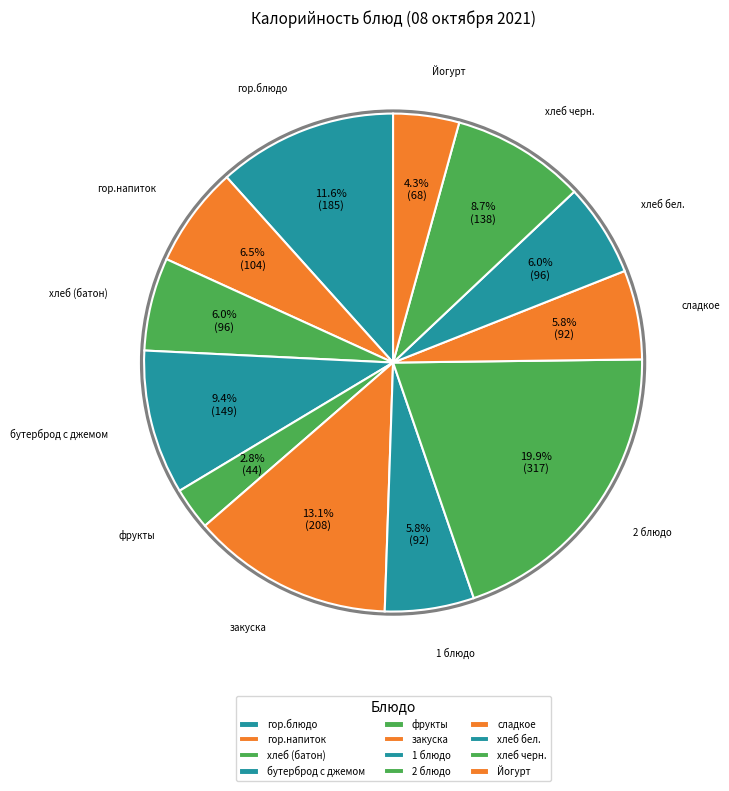

To the nearest percent, what is the difference between the Йогурт and фрукты slice percentages?

2%